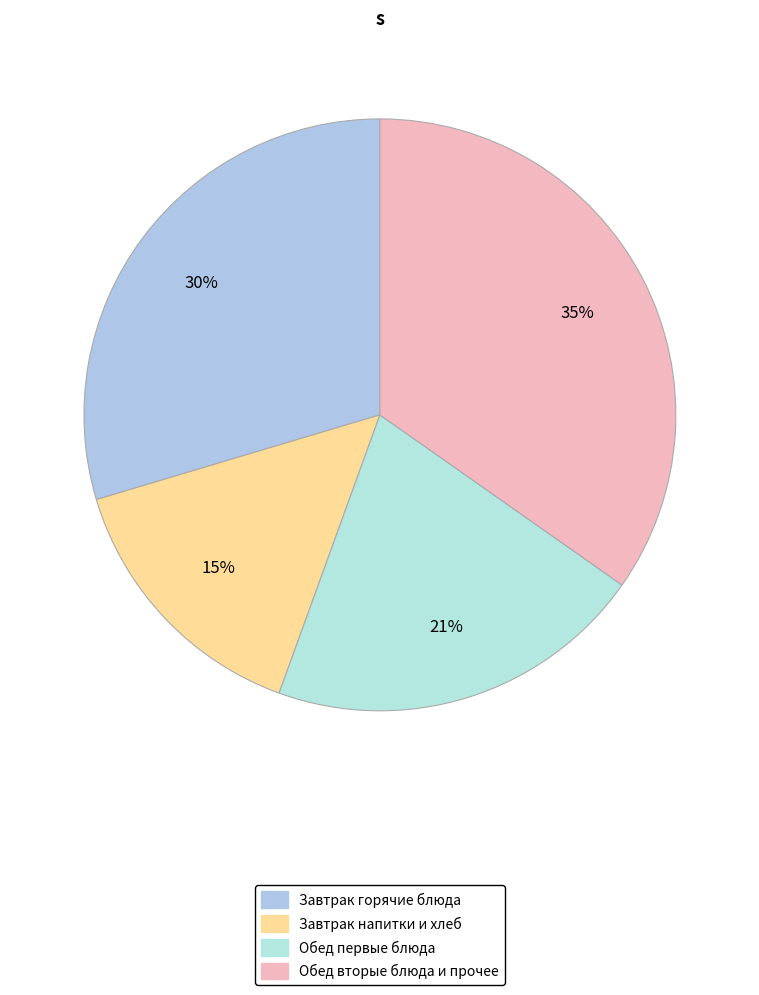

Is there any slice that represents more than half of the pie?

No